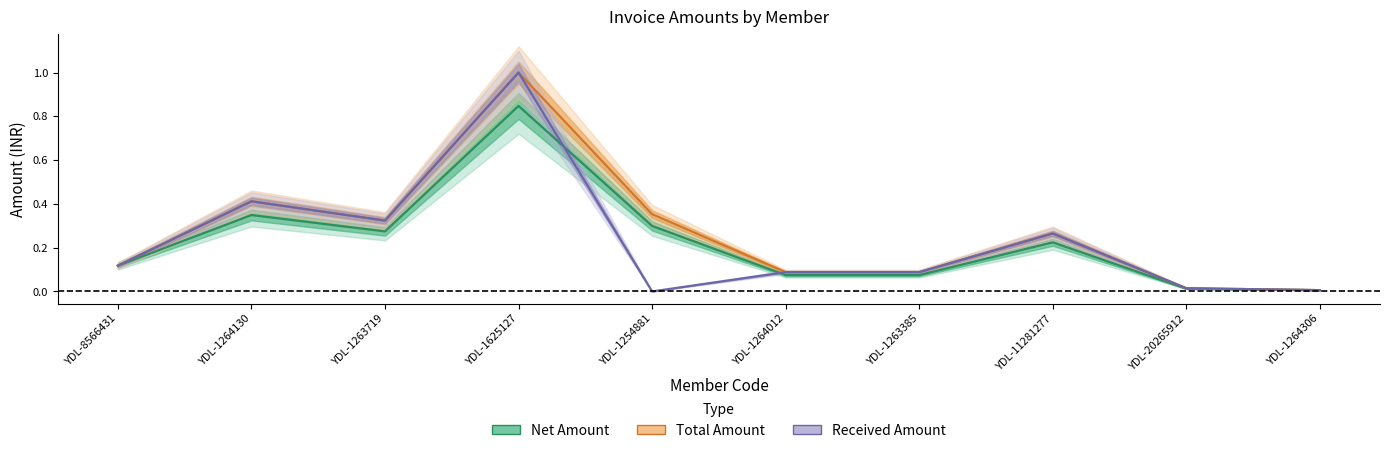

What are all the series names shown in the legend?

Net Amount, Total Amount, Received Amount